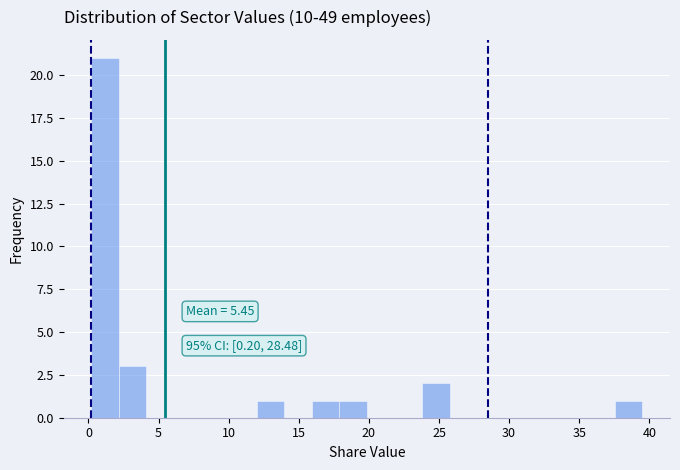

Read against the x-axis, roughly where is the centre of the tallest bar?

1.0